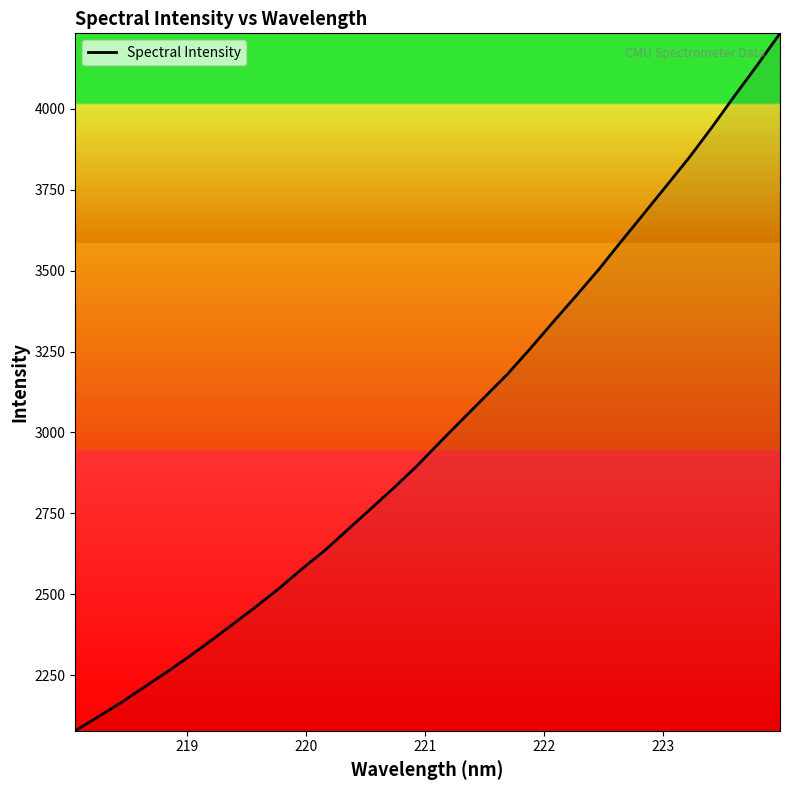

What is the smallest value displayed?

2078.3